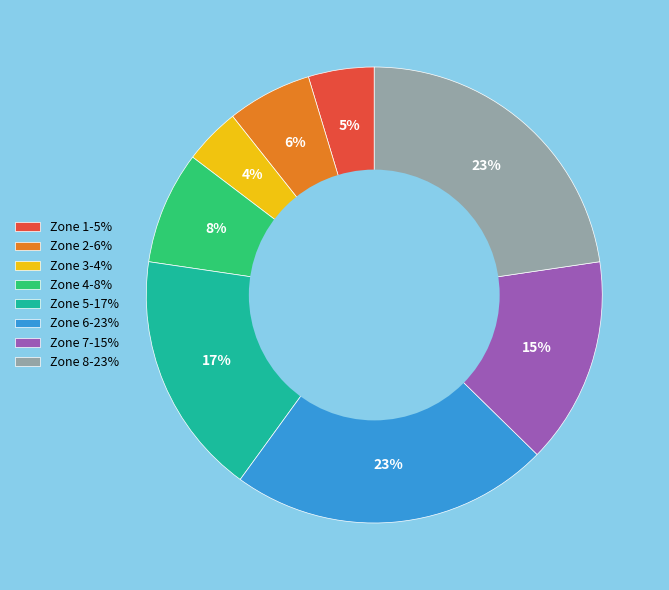

True or false: Zone 8 accounts for 23% of the total.

True